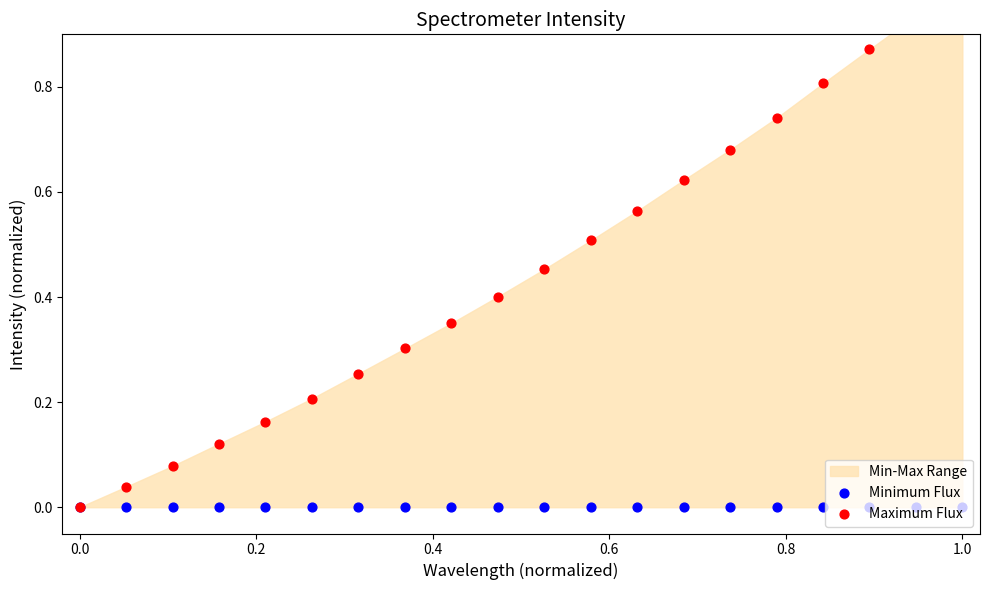

Which series contains the lowest Y value?

Minimum Flux